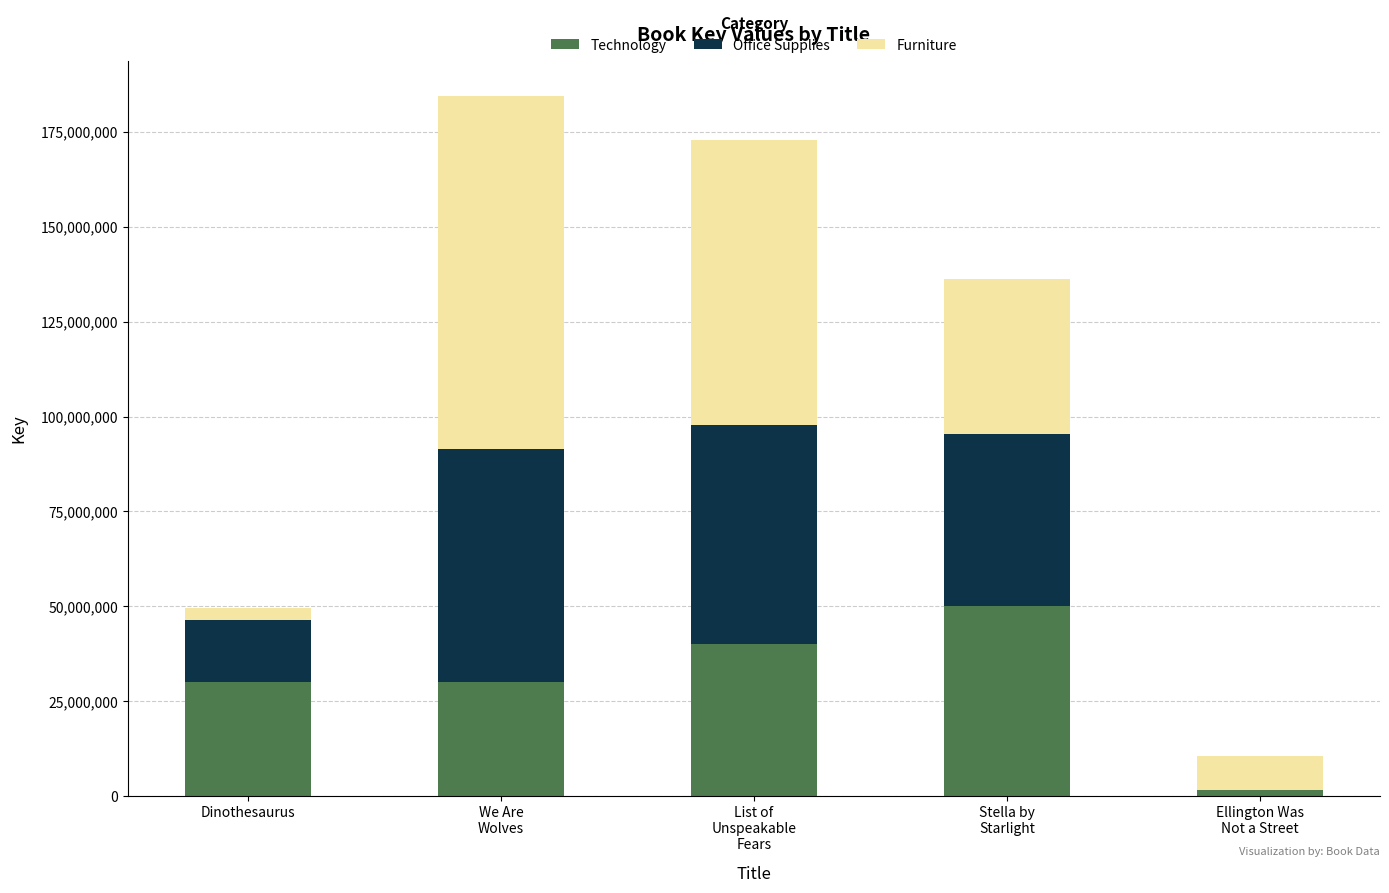

True or false: Technology has a value of 65975667 at List of
Unspeakable
Fears.

False